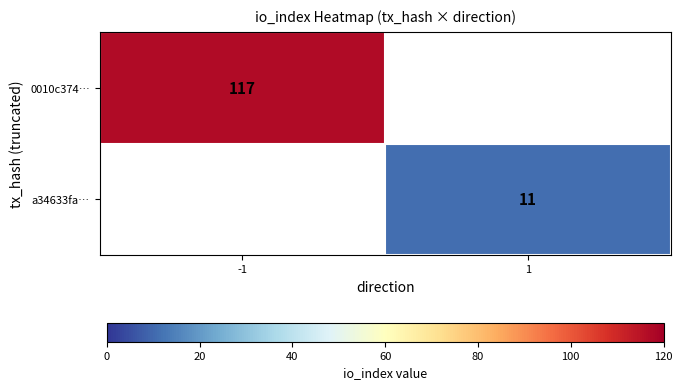

What is the total value across all series at 1?

11